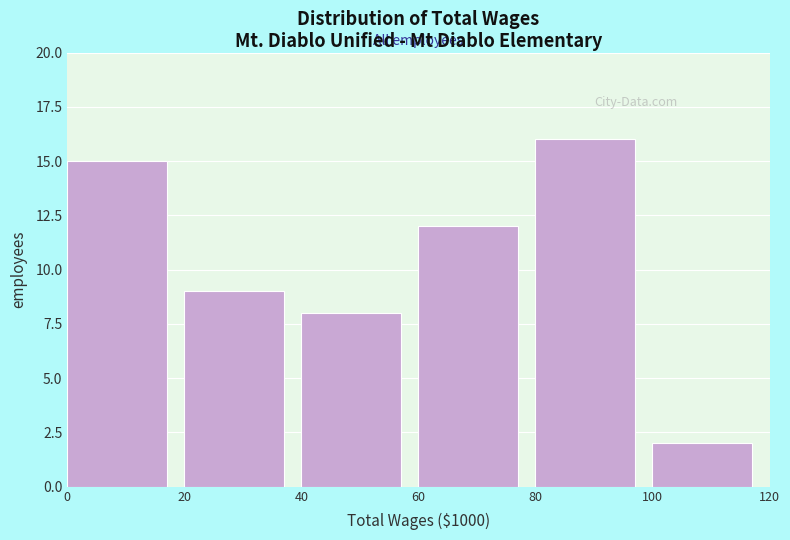

What is the height of the bar covering 100 to 120 on the x-axis? The values are not printed on the chart, so give them approximately, as read against the axis.

2